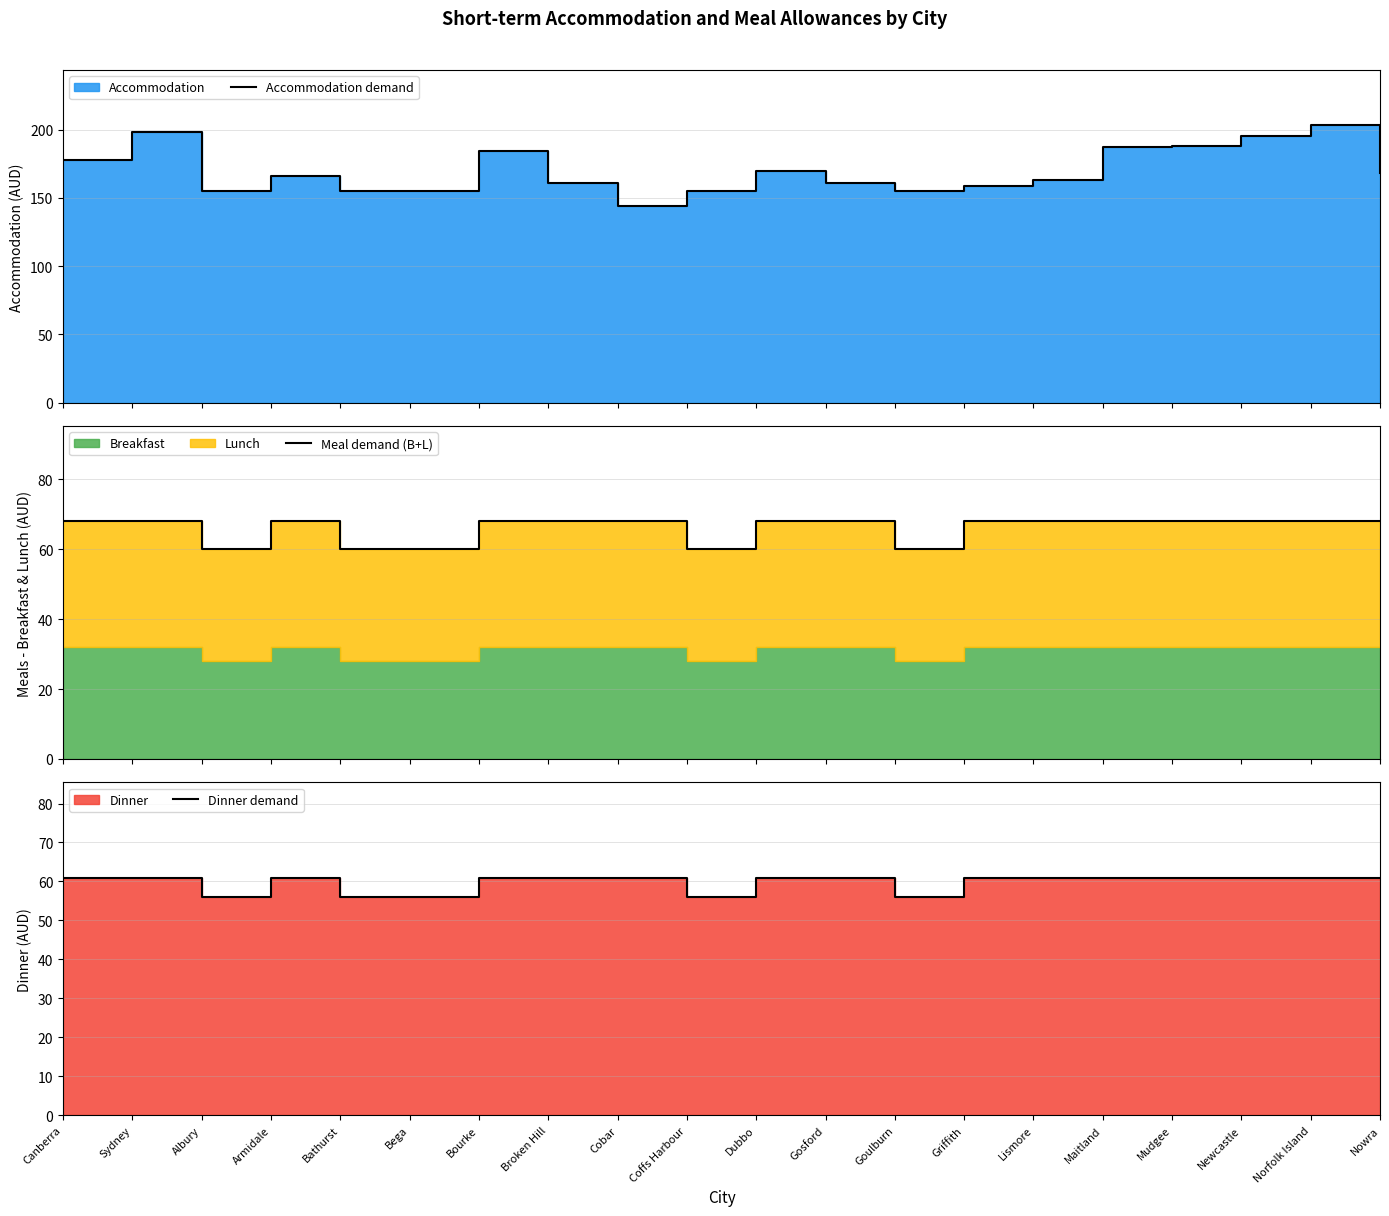

True or false: Accommodation demand and Dinner demand cross at least once.

False